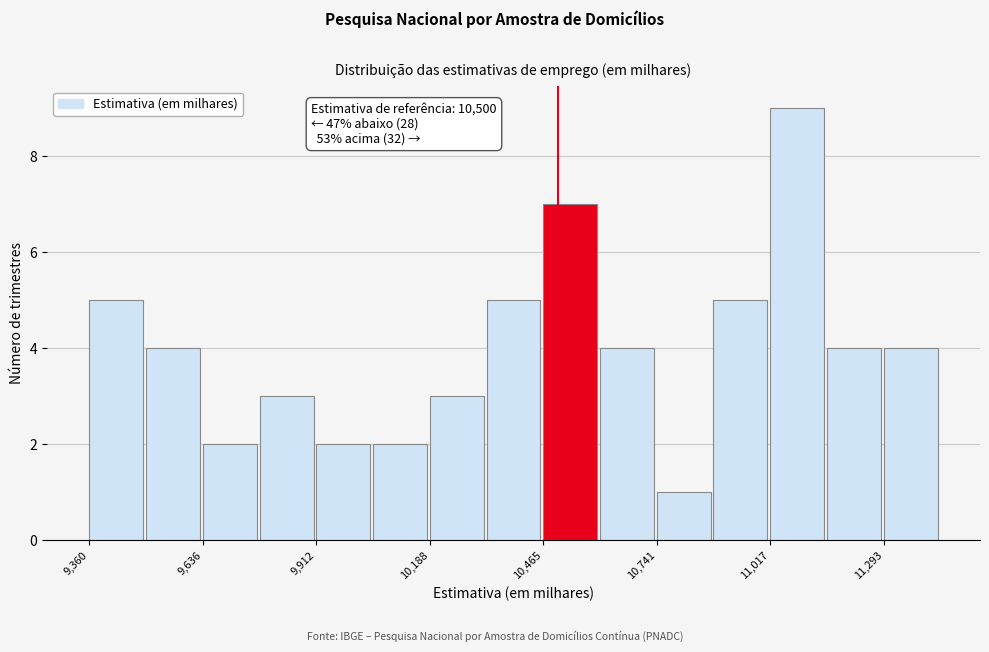

Read against the x-axis, roughly where is the centre of the tallest bar?

11100